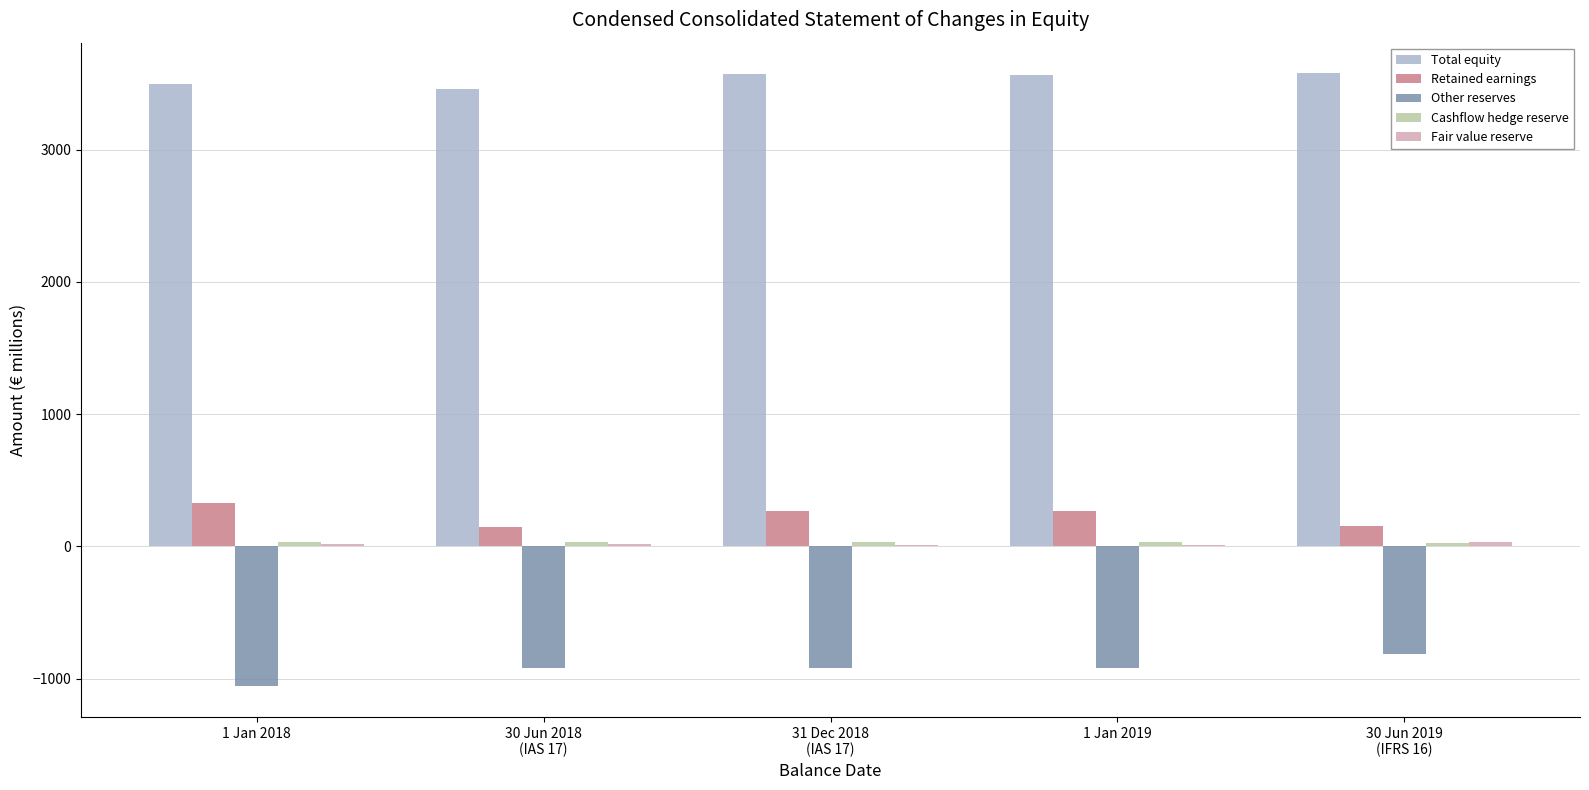

The Other reserves series shows -712 at 1 Jan 2018. True or false?

False